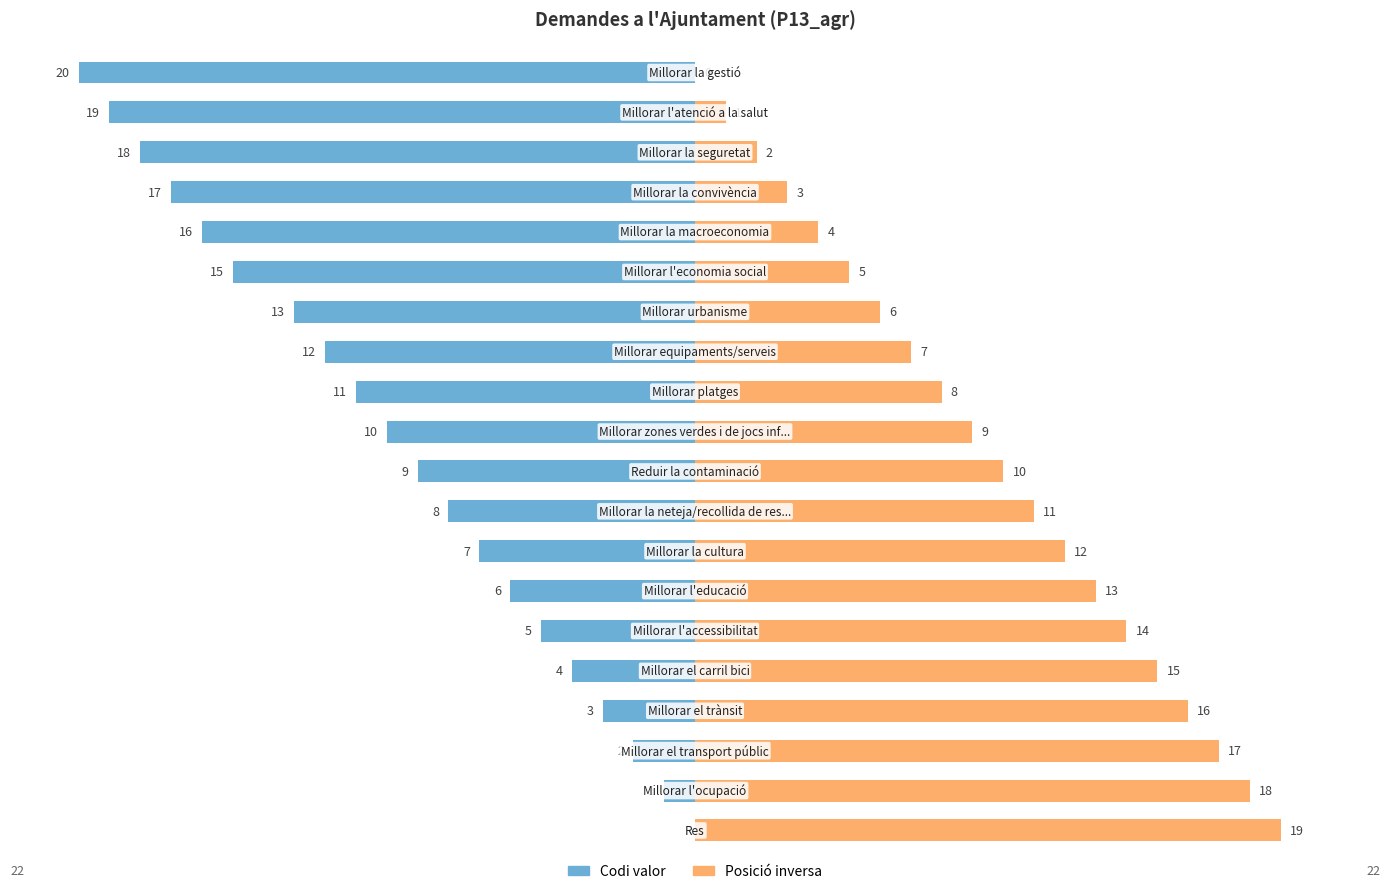

Are the bars grouped side by side (vs. stacked)?

Yes